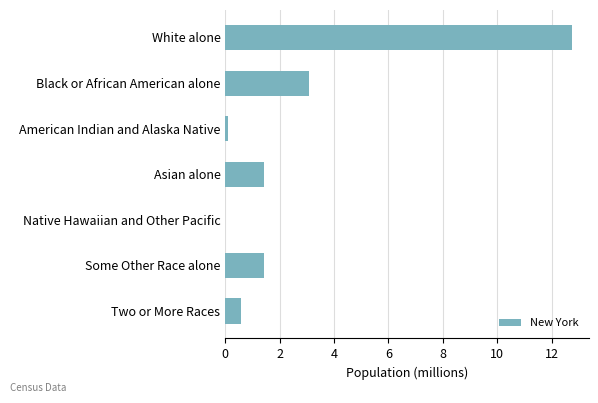

The value at Asian alone is 1.4. True or false?

True